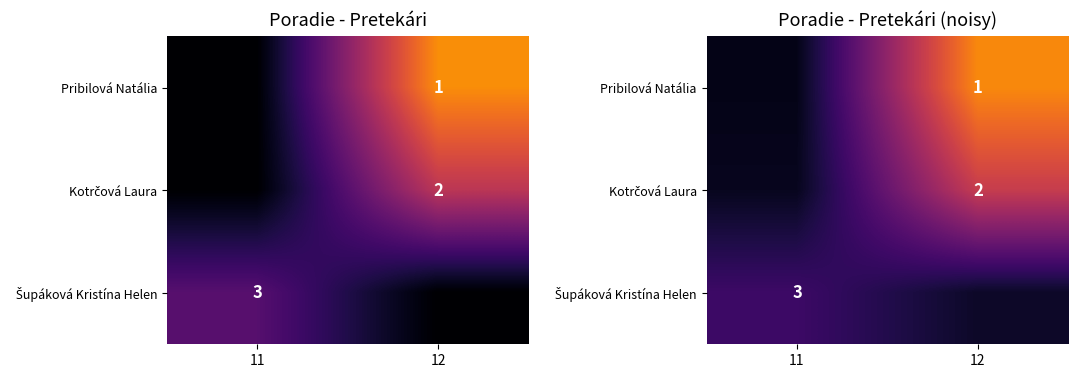

Which series has the widest spread of values?

Pribilová Natália